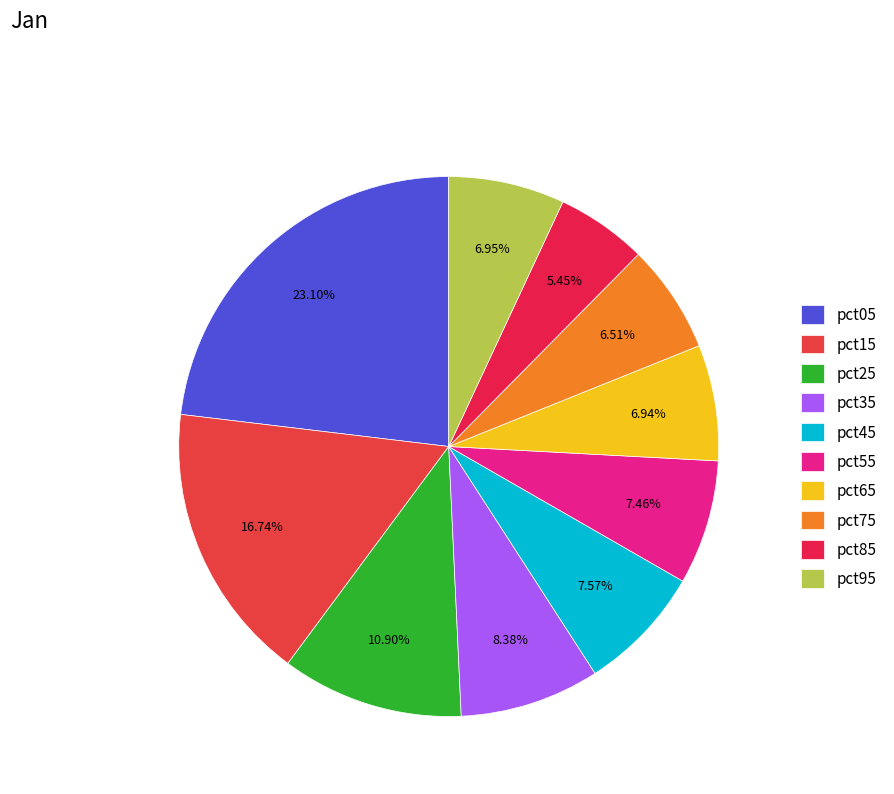

Count the number of slices in the pie.

10